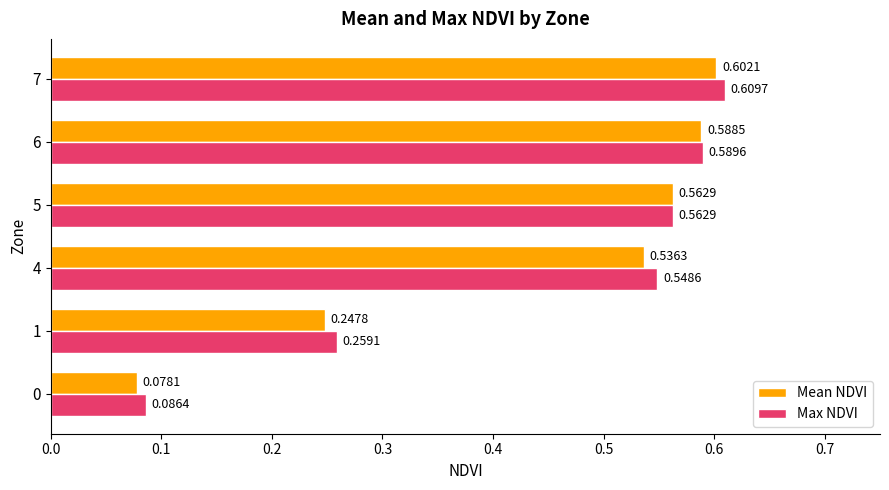

What are all the series names shown in the legend?

Mean NDVI, Max NDVI